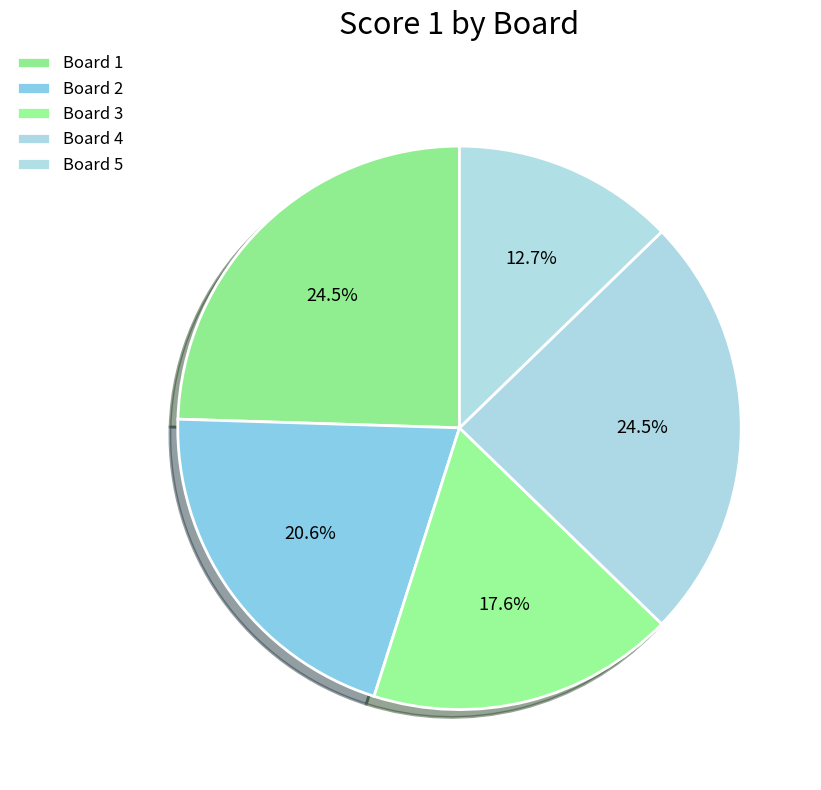

How many slices are in this pie chart?

5